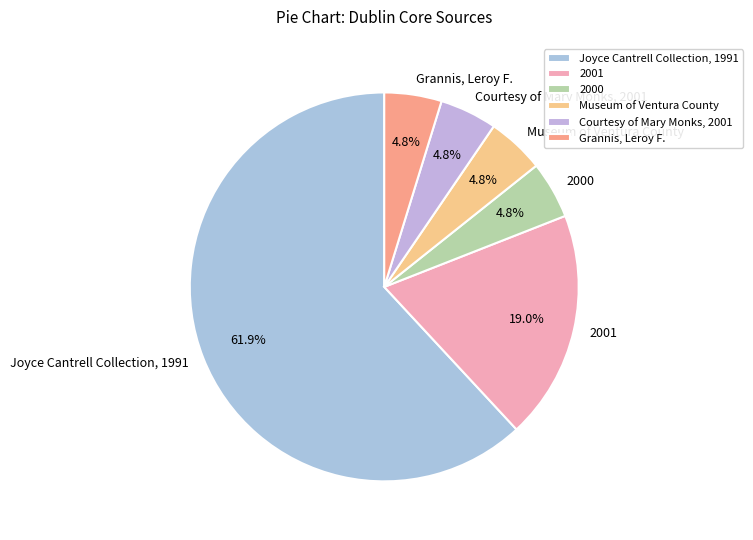

Is 2001 the majority of the pie?

No